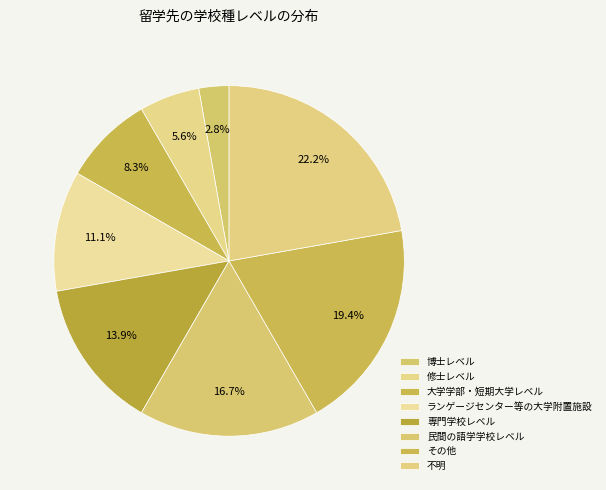

To the nearest percent, what is the difference between the largest and smallest slice percentages?

19%